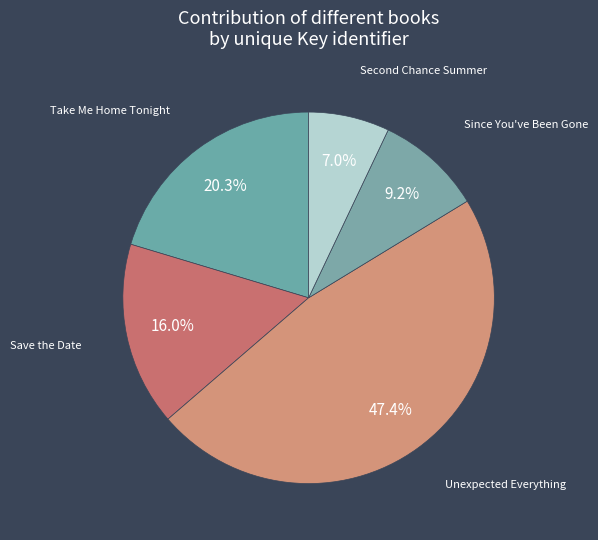

The Save the Date slice represents 16% of the pie. True or false?

True